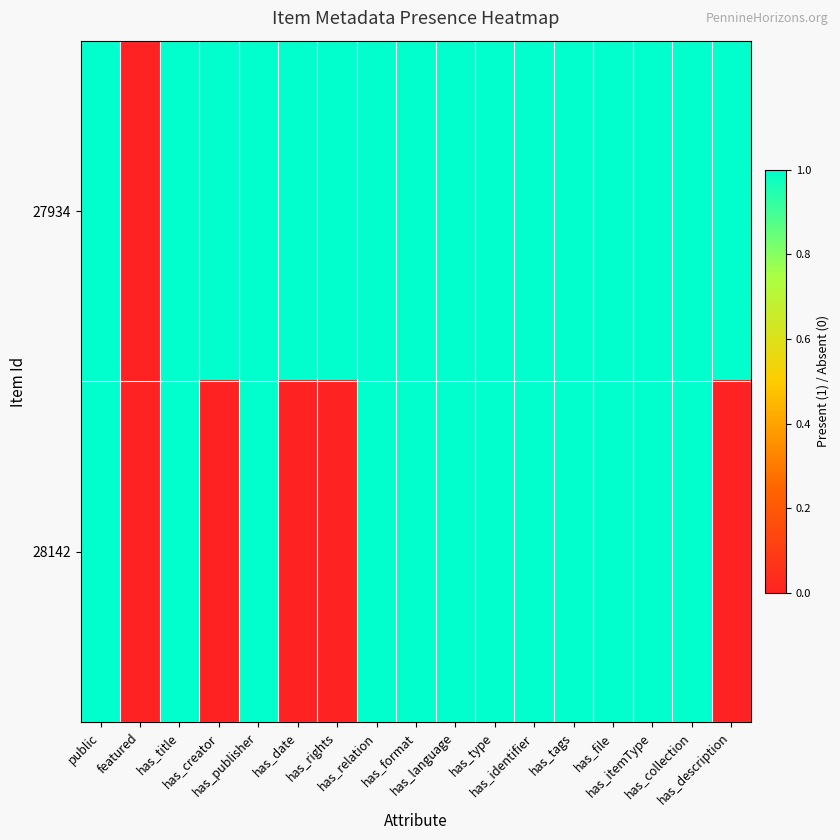

At which category is the sum across all series the highest?

public